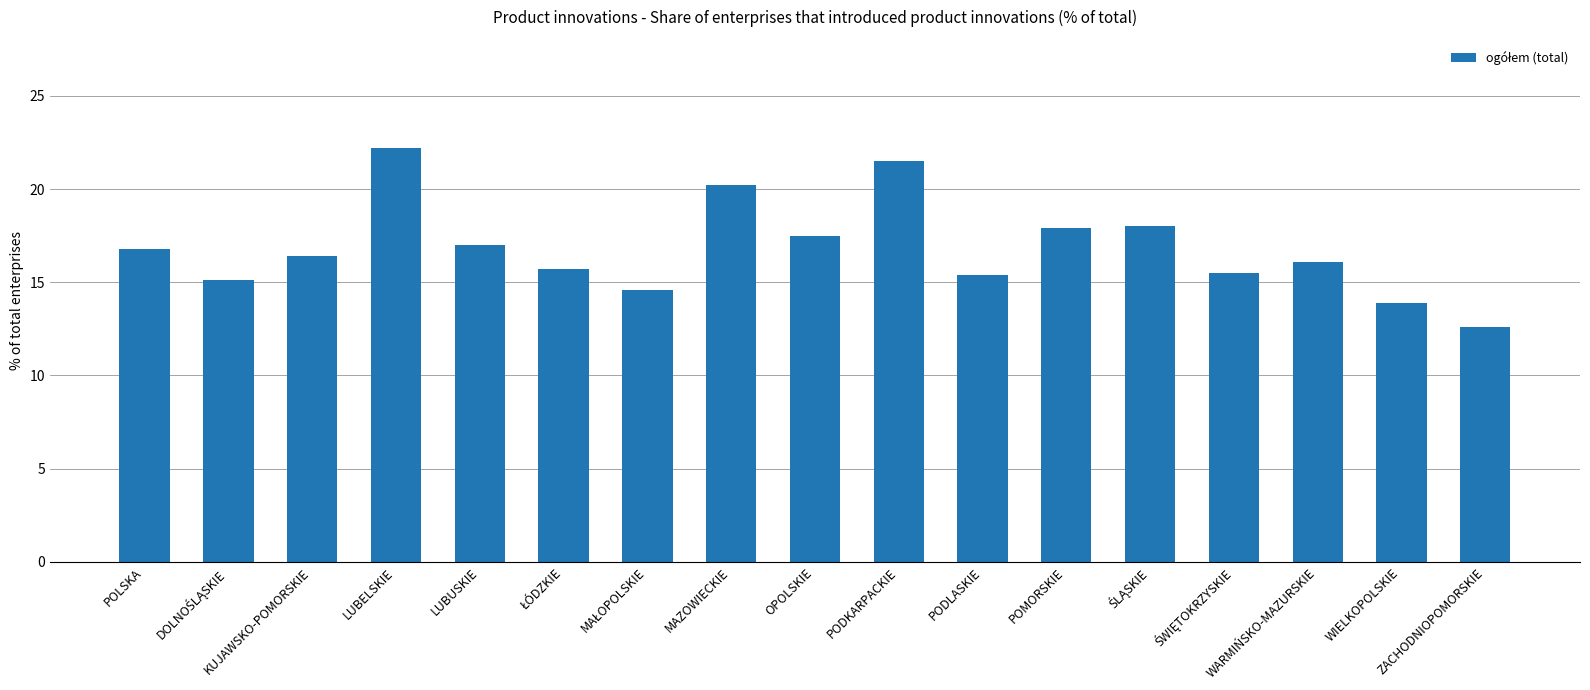

The value at POMORSKIE is 5.4. True or false?

False